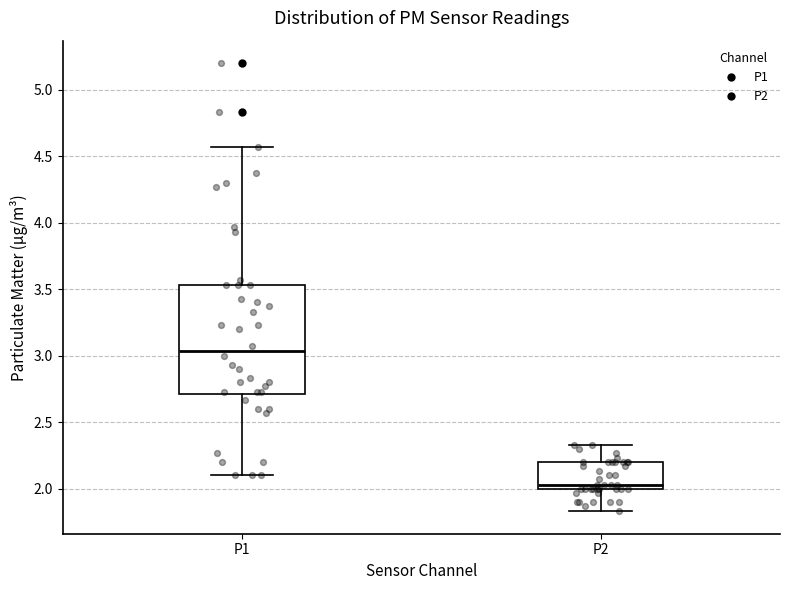

Where does the median line of the box for P1 sit on the y-axis? The values are not printed on the chart, so give them approximately, as read against the axis.

3.05